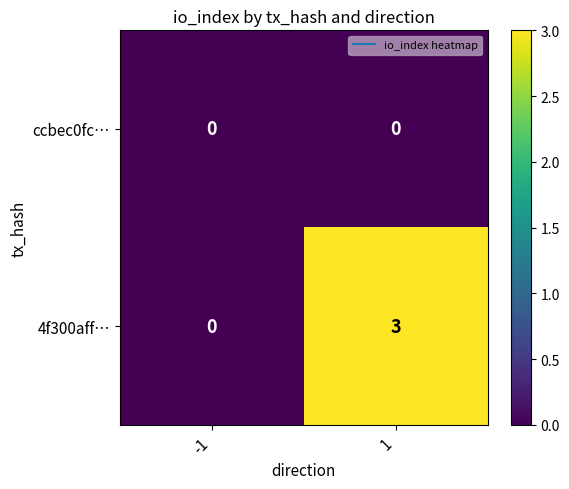

Reading right to left, extract all data points from this chart.

ccbec0fc…: 1=0	-1=0
4f300aff…: 1=3	-1=0